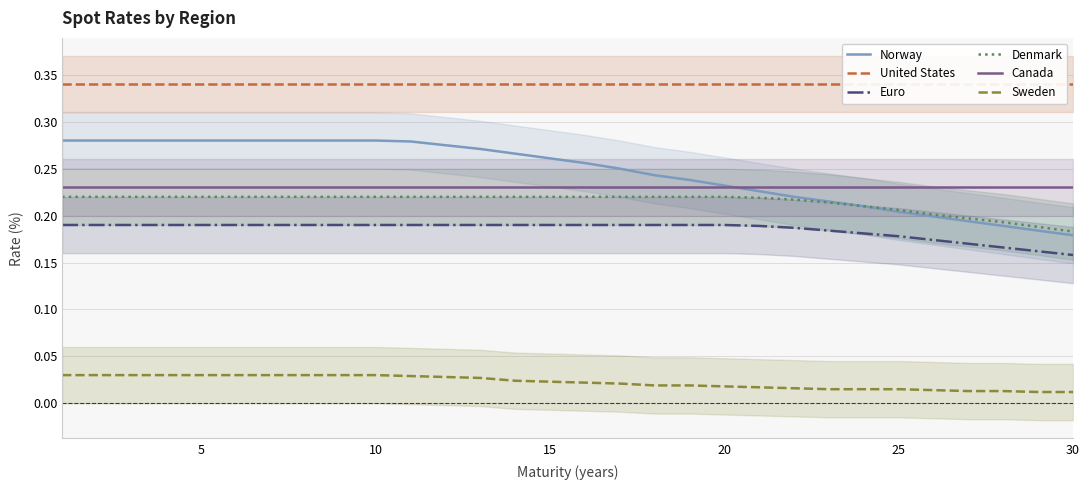

Which series has the widest spread of values?

Norway